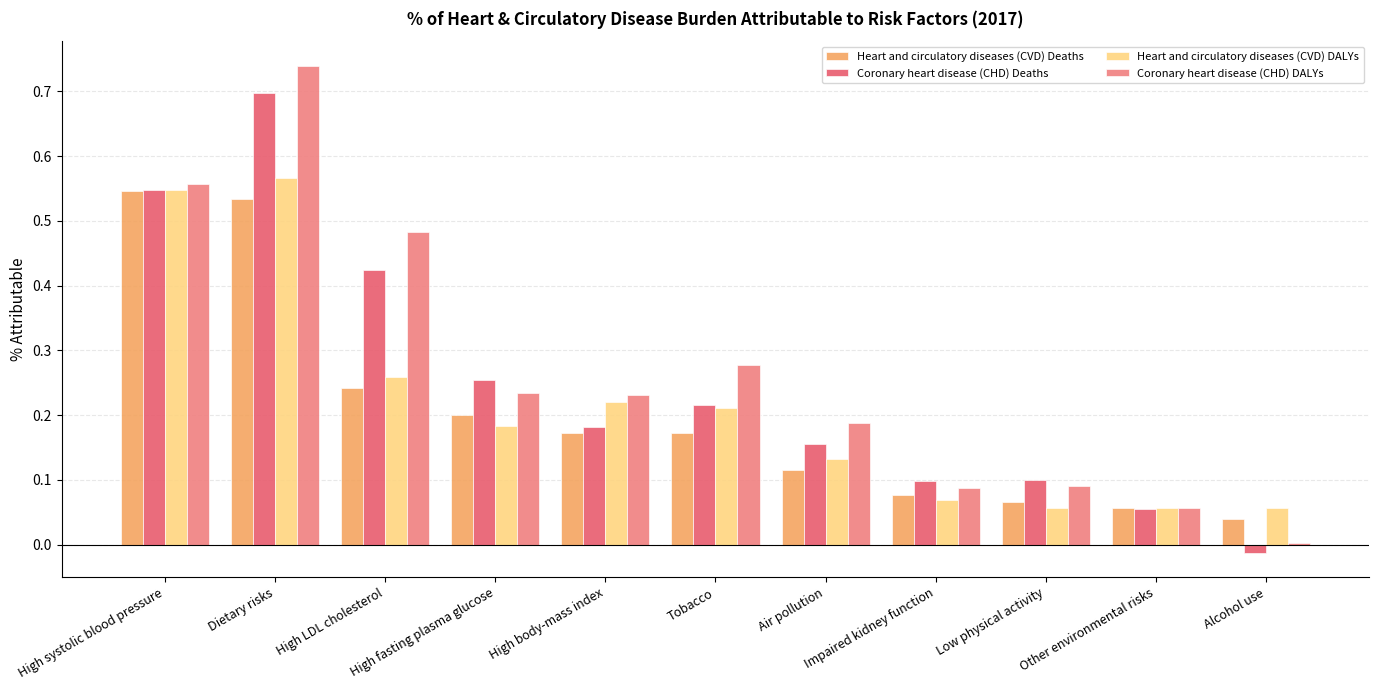

What is the sum of all Coronary heart disease (CHD) DALYs values?

2.9